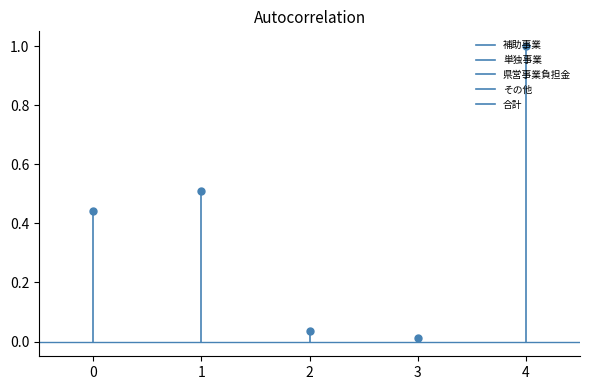

True or false: 県営事業負担金 has a value of 0.0 at 2.

False